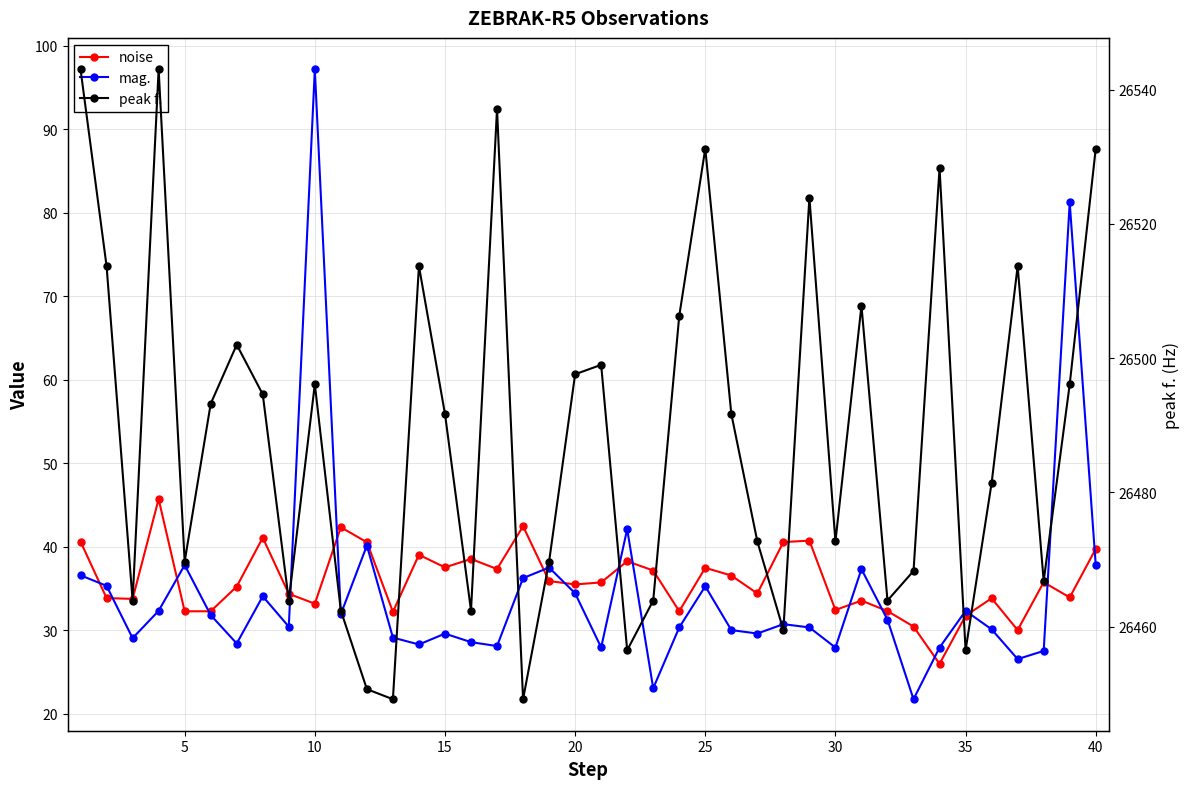

How many data points in peak f. are above 26491?

21